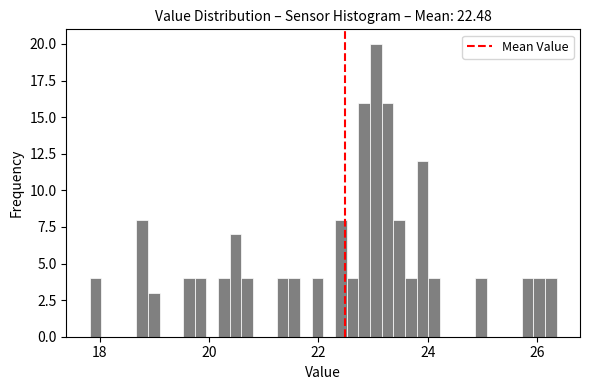

Around what value on the x-axis is the tallest bar? Give the approximate position of its centre, as read against the axis.

23.0